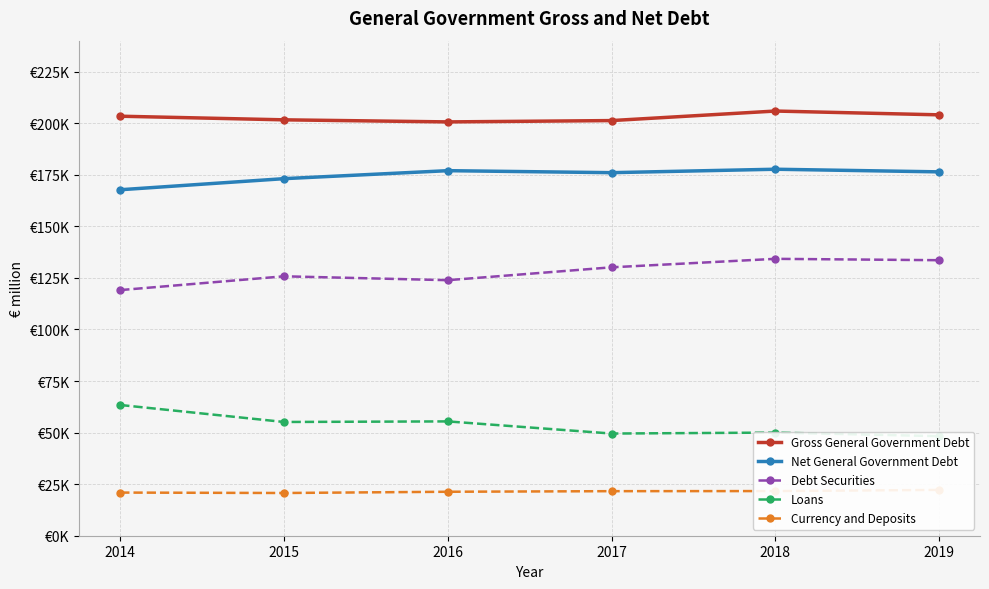

Between 2014 and 2019, which series saw the biggest shift?

Loans